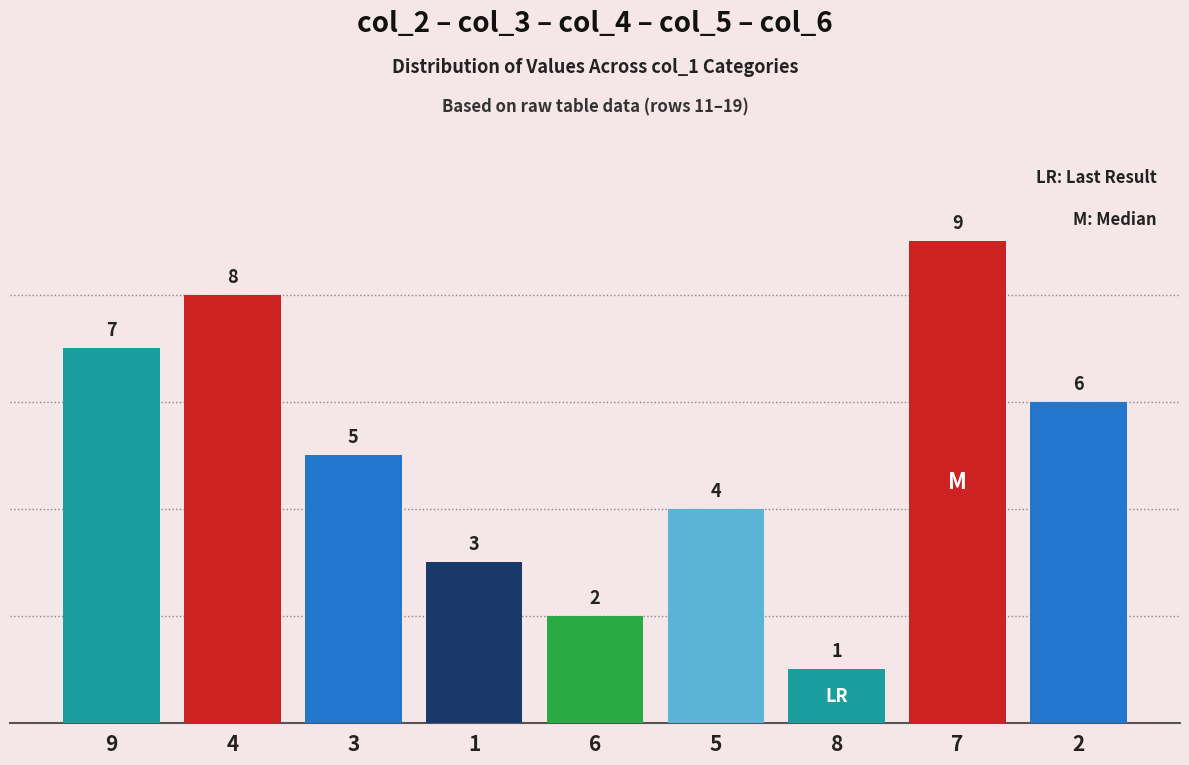

How many data points are less than 5?

4